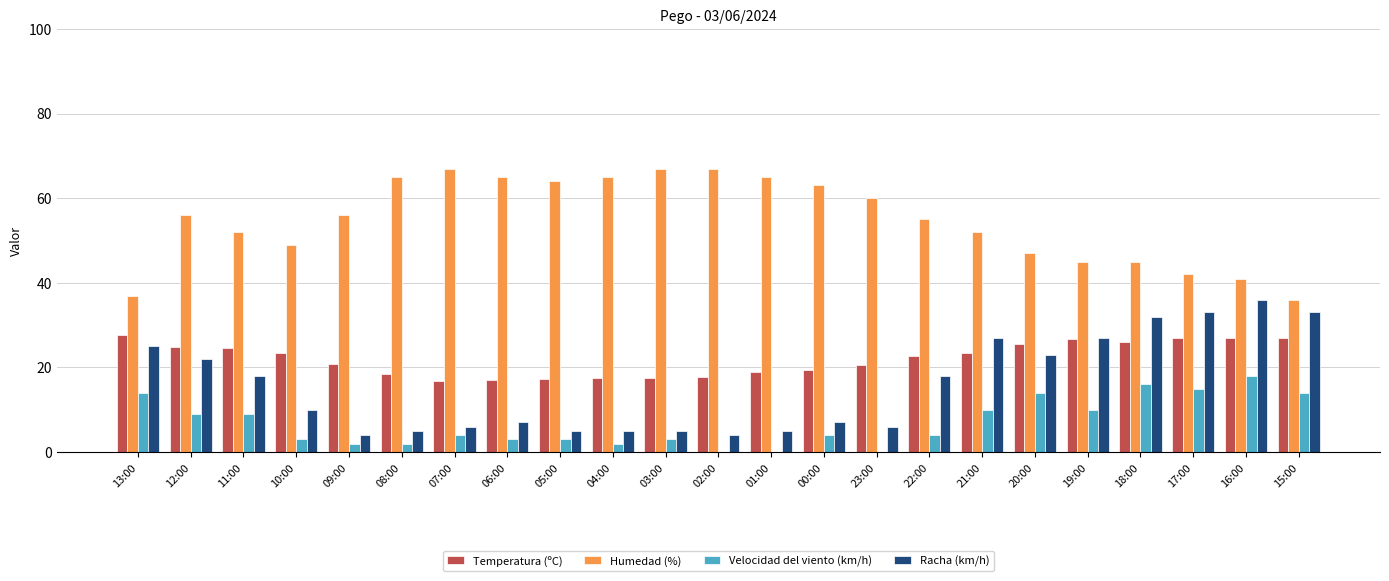

Between 09:00 and 19:00, which series saw the biggest shift?

Racha (km/h)